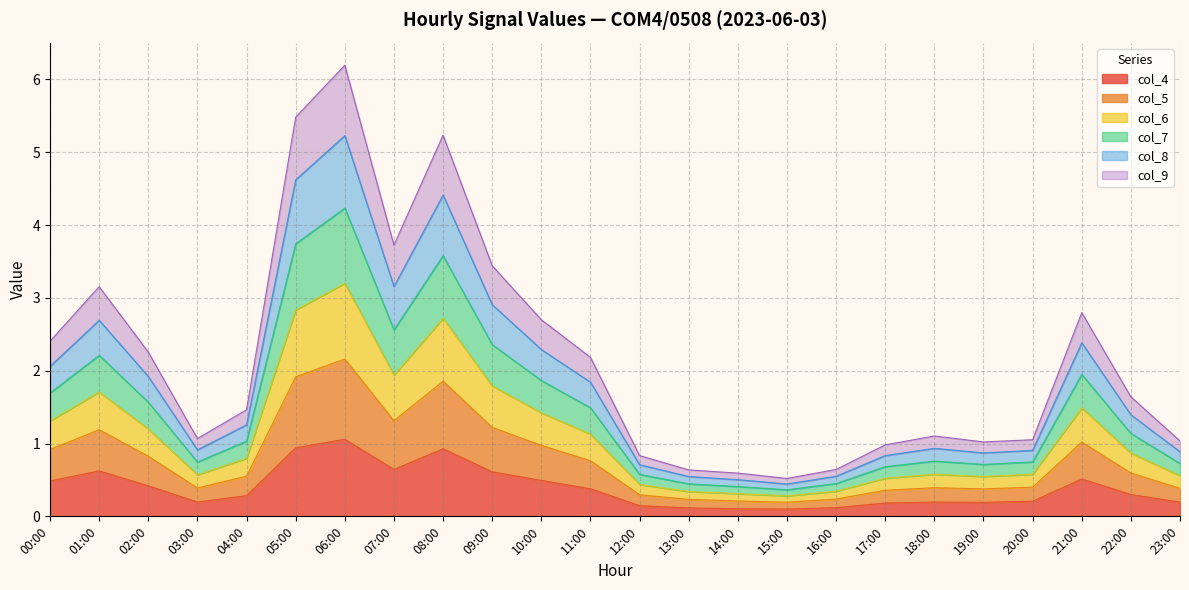

True or false: col_6 and col_7 intersect in this chart.

False